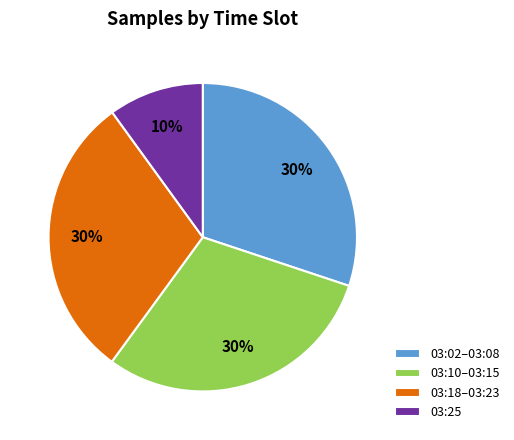

To the nearest percent, what is the average slice percentage?

25%